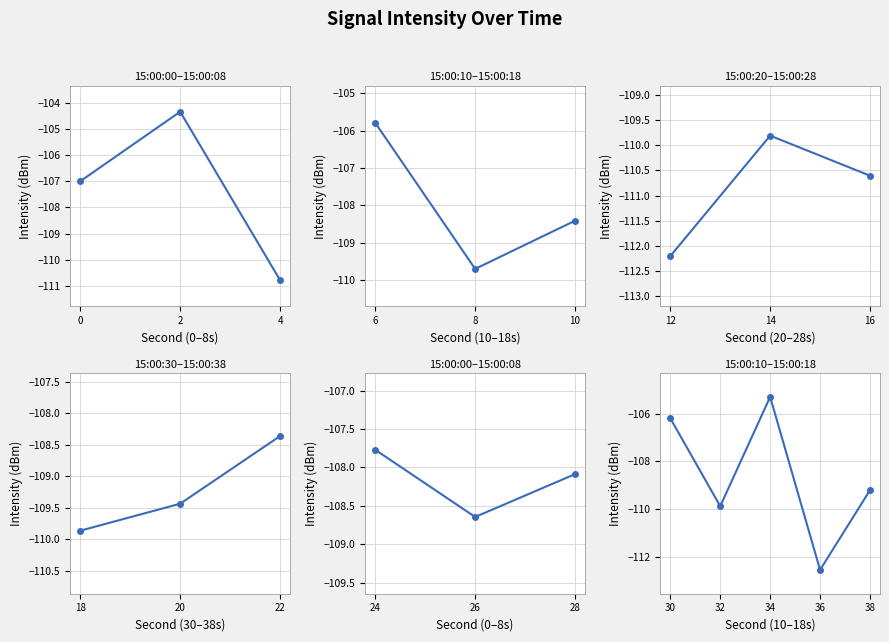

Reading left to right, what are all the values shown in this chart?

-107.0	-104.3	-110.8	-105.8	-109.7	-108.4	-112.2	-109.8	-110.6	-109.9	-109.4	-108.4	-107.8	-108.6	-108.1	-106.2	-109.9	-105.3	-112.6	-109.2